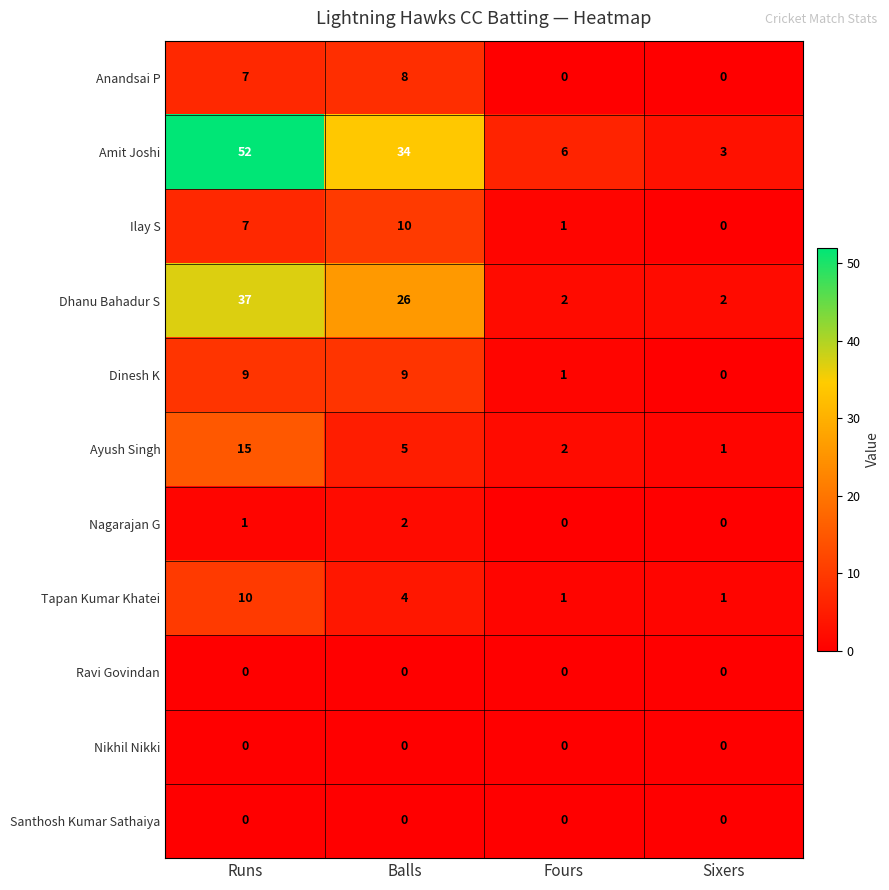

What is the maximum value for Anandsai P?

8